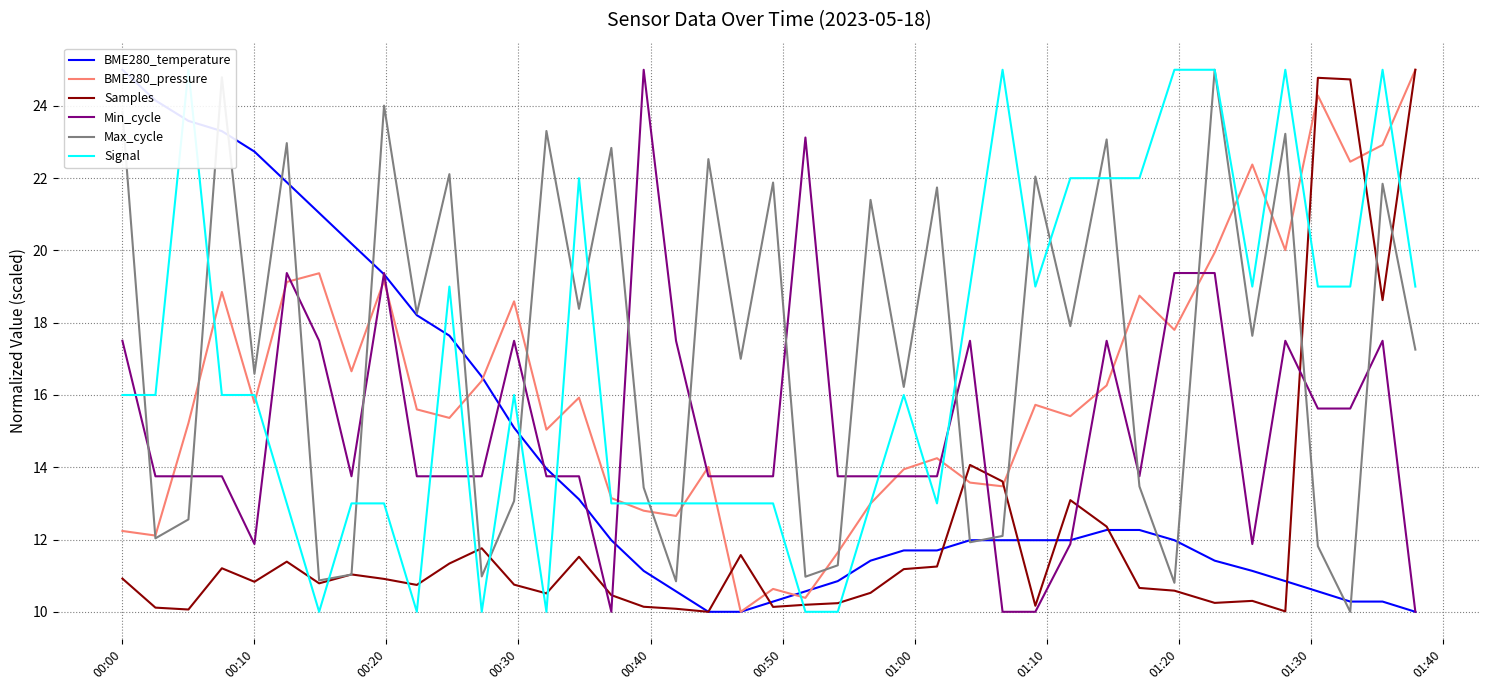

After their last crossing, which series has the higher values: Min_cycle or Samples?

Samples